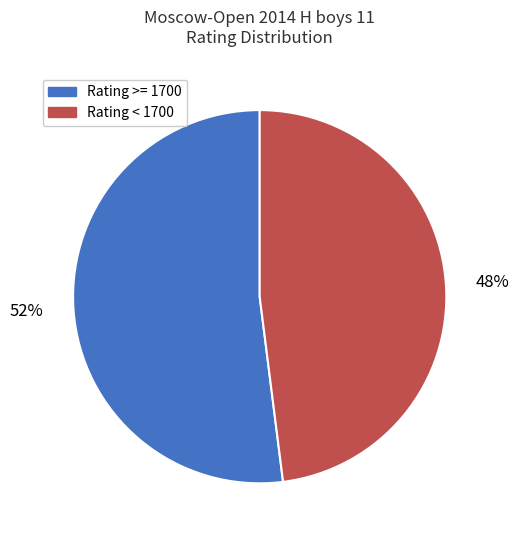

Does Rating >= 1700 account for over 50% of the chart?

Yes